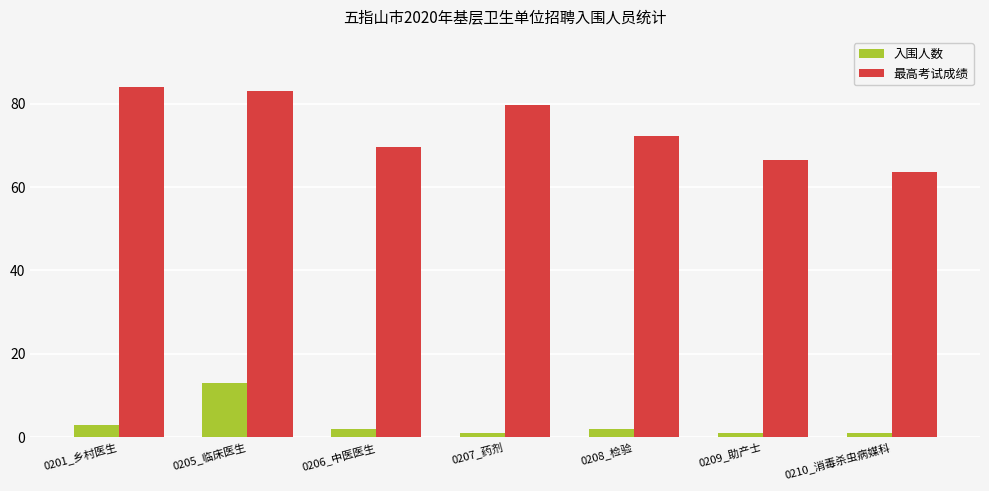

Which series has the largest total across all categories?

最高考试成绩